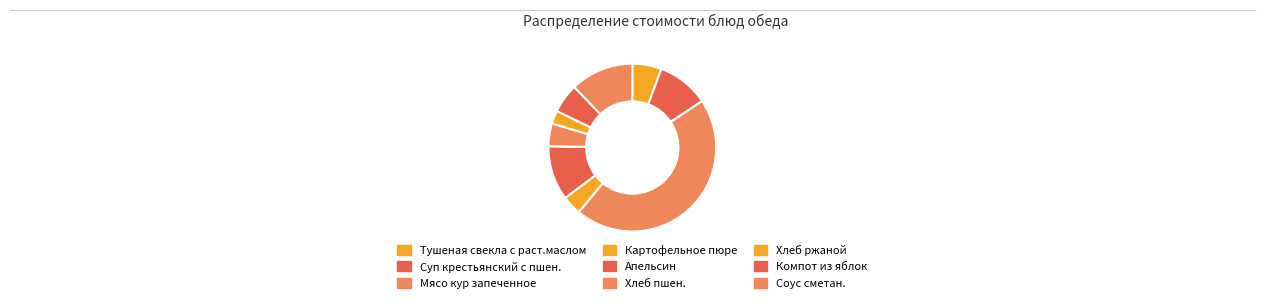

To the nearest percent, what is the combined percentage of Хлеб пшен. and Мясо кур запеченное?

50%